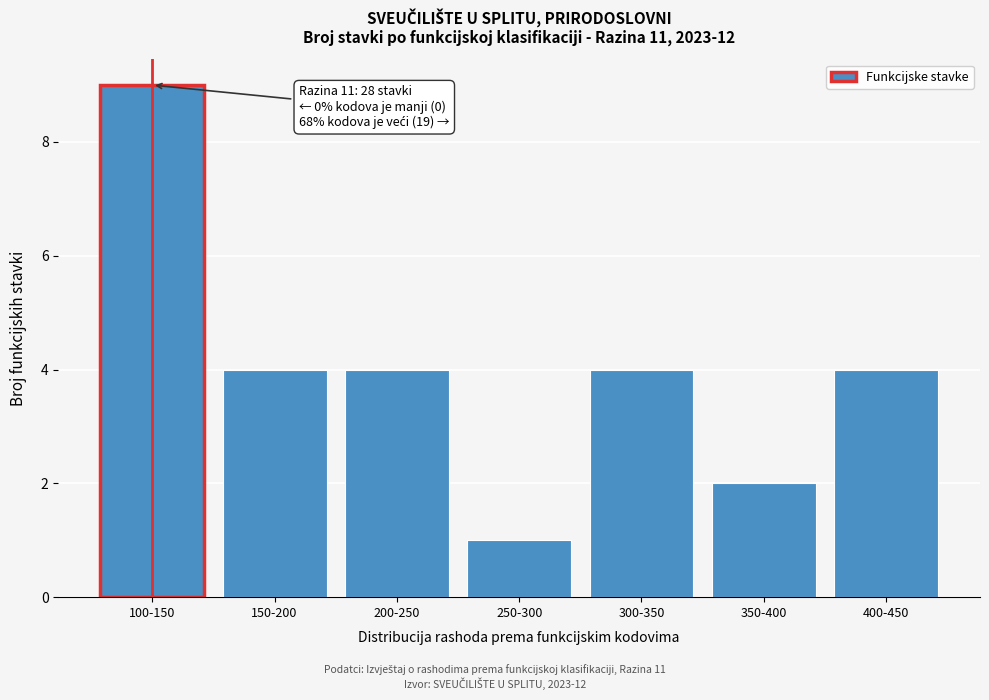

Reading left to right, extract all data points from this chart.

9	4	4	1	4	2	4